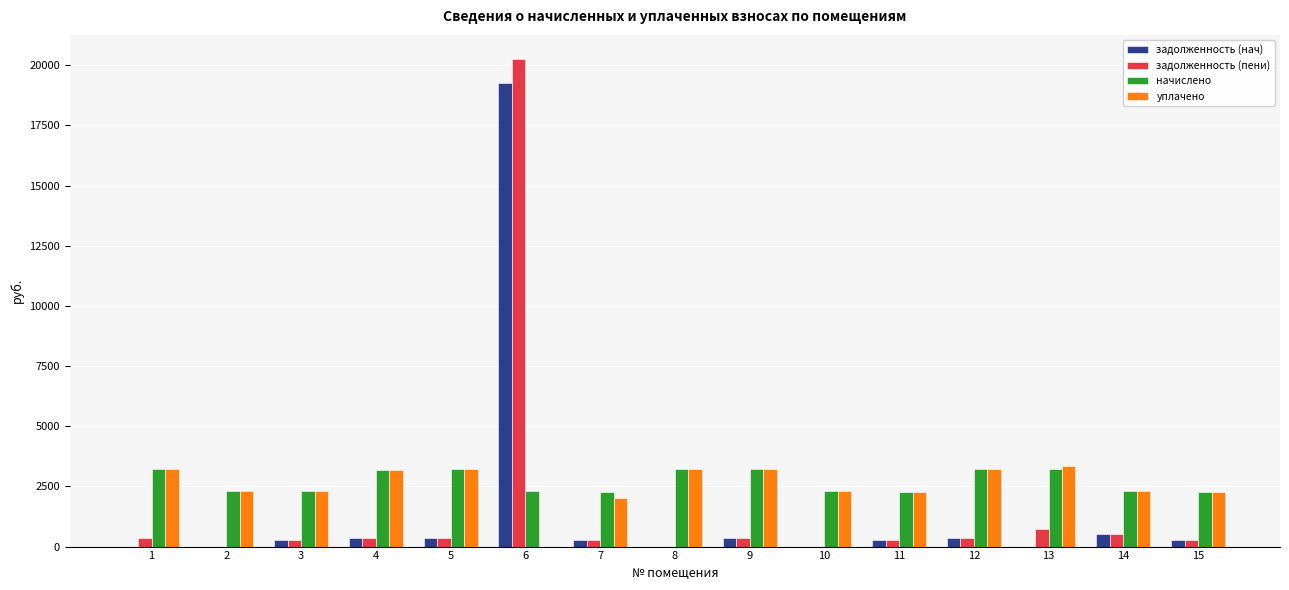

What is the sum of all начислено values?

40855.1